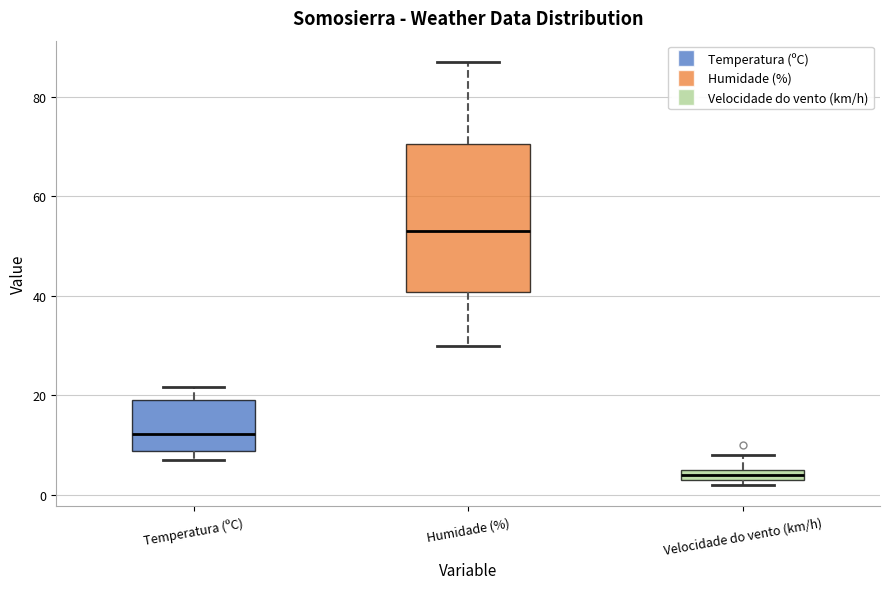

Comparing the boxes themselves (not the whiskers), which one is the tallest?

Humidade (%)